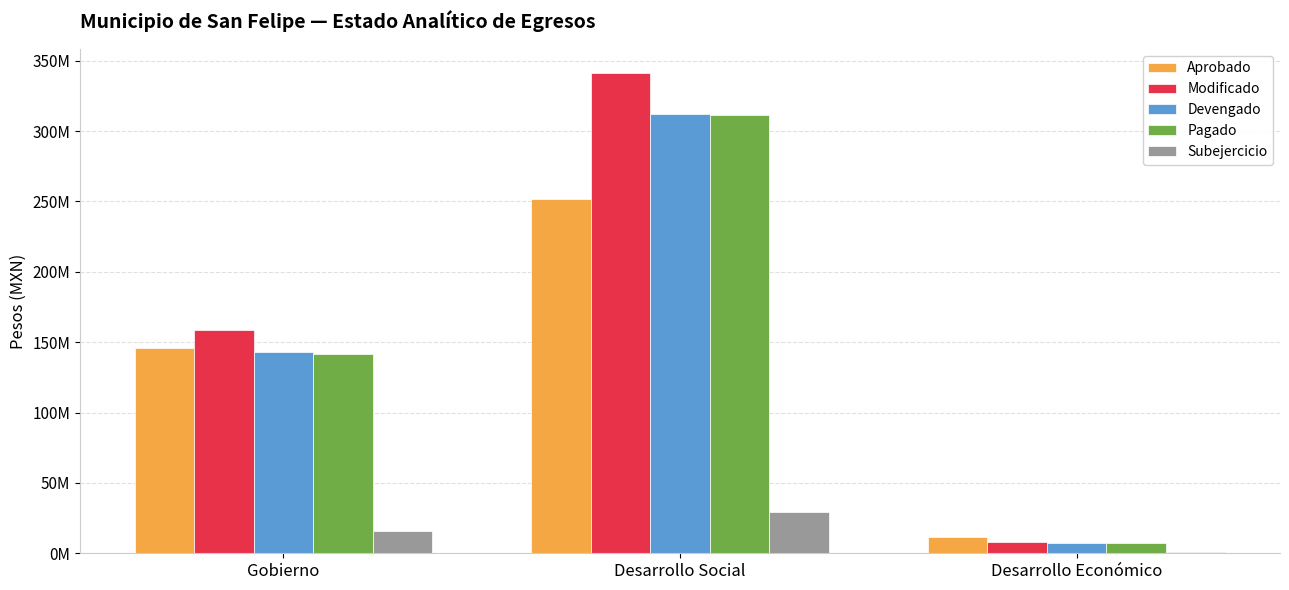

What is the value of the Pagado bar at the 1st from the left?

141863079.2